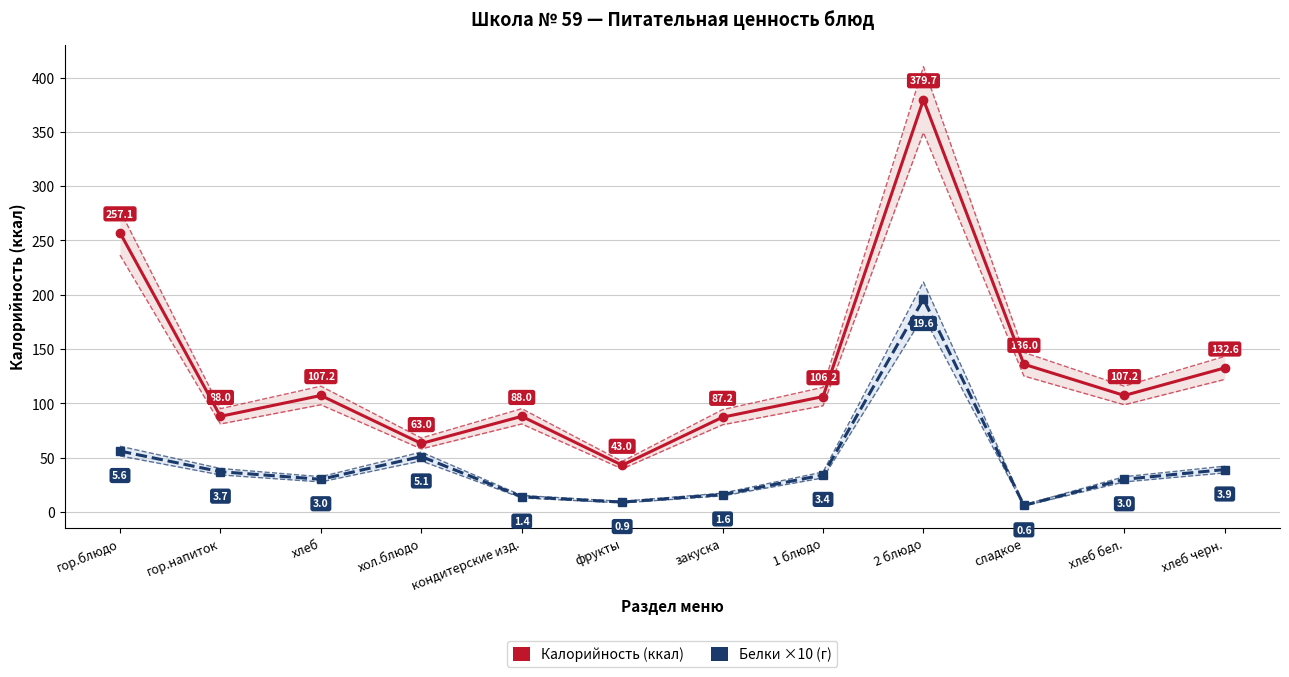

What is the difference between the maximum and minimum values in the Белки (×10) series?

190.0